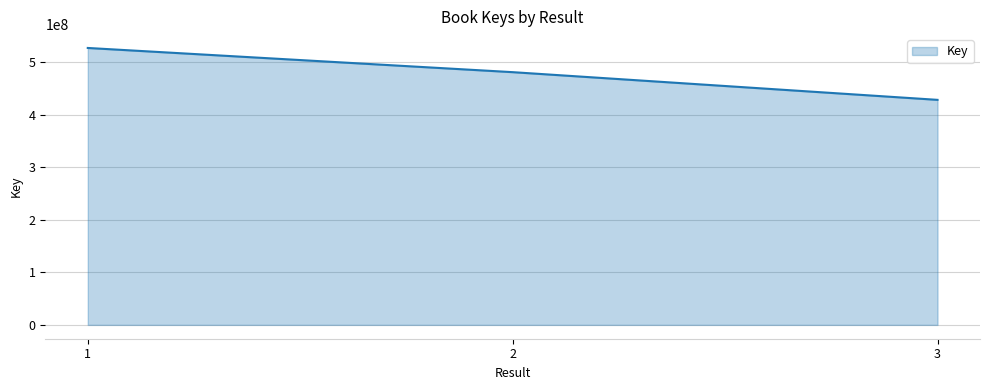

True or false: the data shows 572134875 at 3.

False